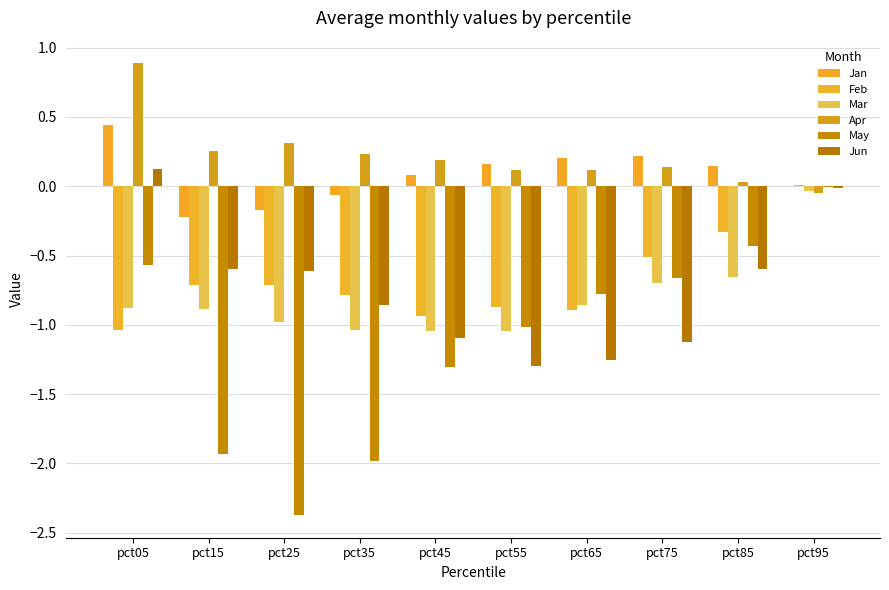

Rank the series at pct55 from lowest to highest value.

Jun, Mar, May, Feb, Apr, Jan